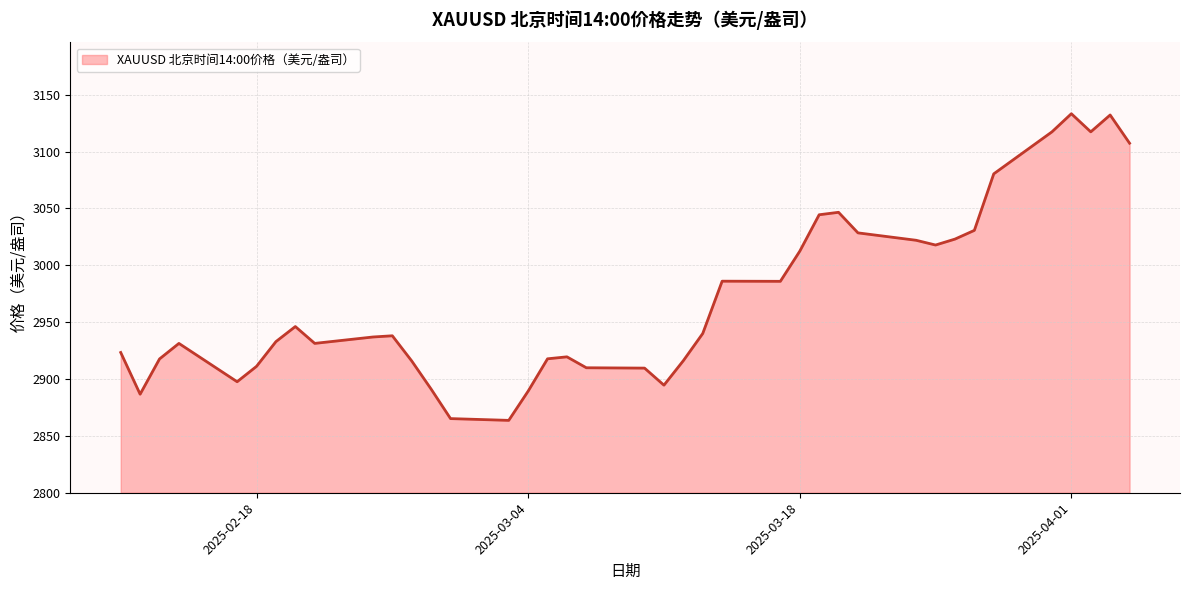

What is the difference between the maximum and minimum values?

269.6